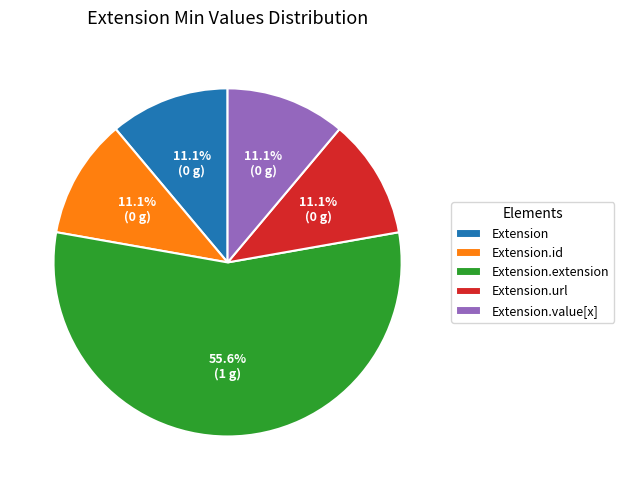

Do Extension.extension and Extension.value[x] together represent more than half of the pie?

Yes